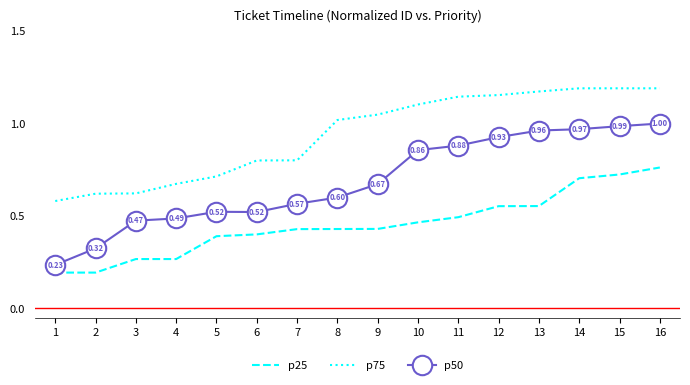

True or false: p50 and p75 cross at least once.

False